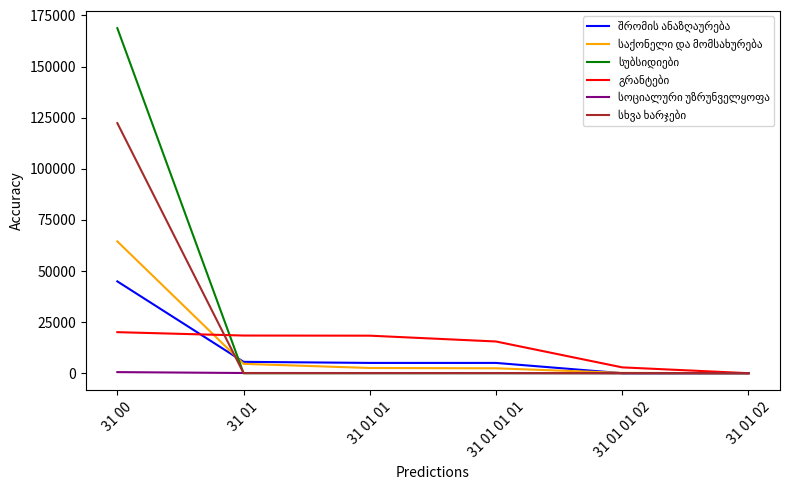

At which category is the sum across all series the highest?

31 00